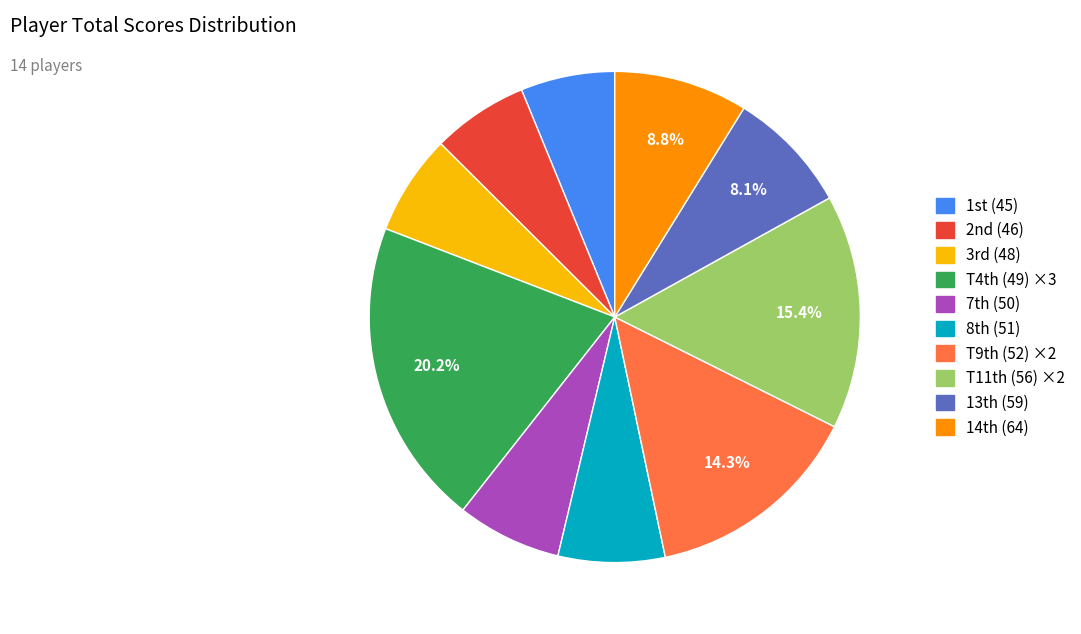

Is there any slice that represents more than half of the pie?

No